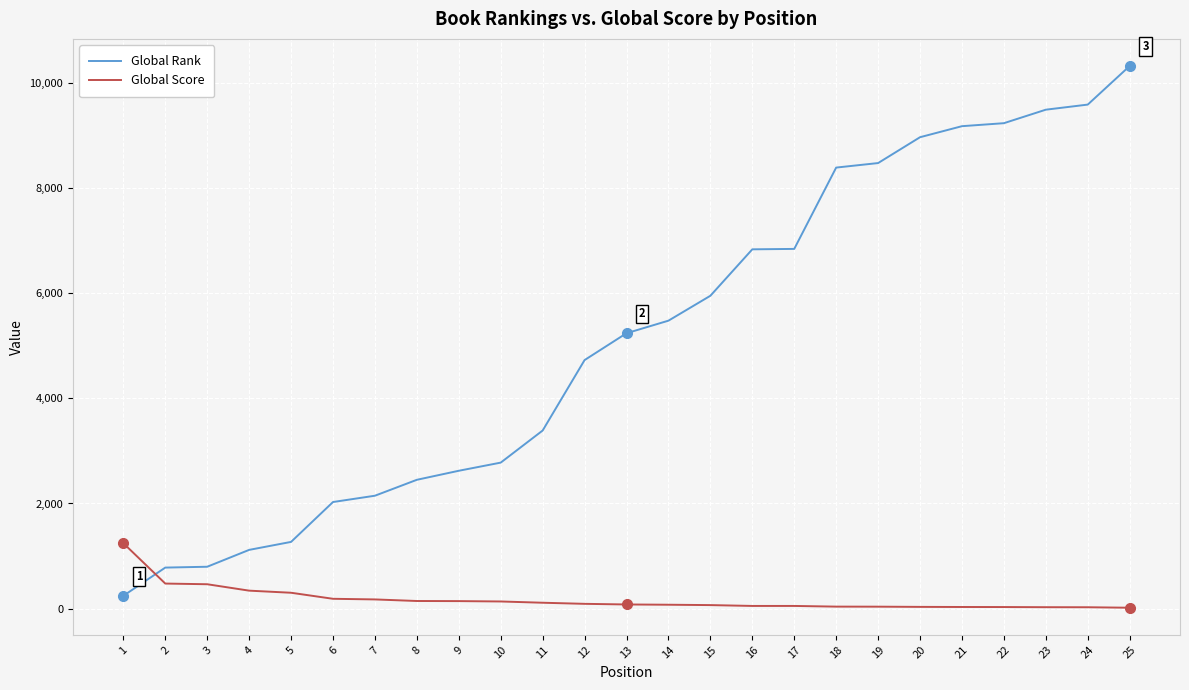

Is the value of Global Score at 17 greater than the value of Global Rank at 14?

No